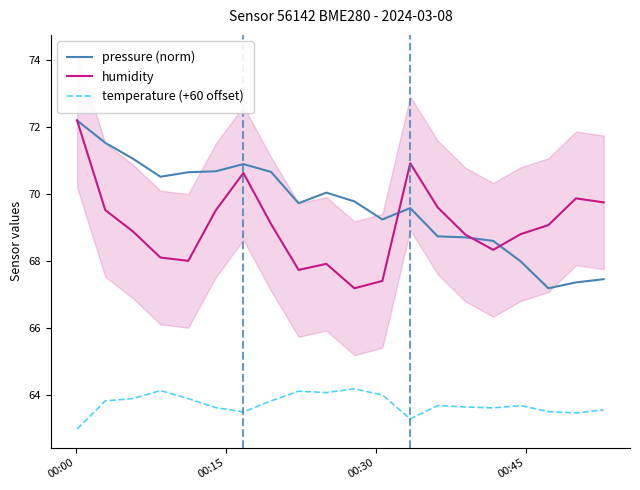

True or false: temperature (+60 offset) and humidity intersect in this chart.

False